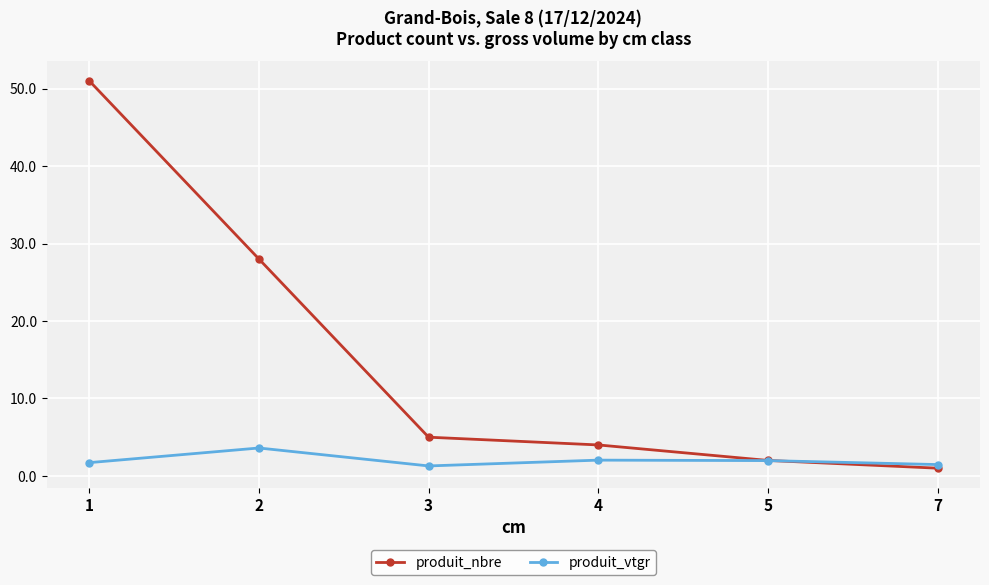

What is the sum of all produit_vtgr values?

12.1